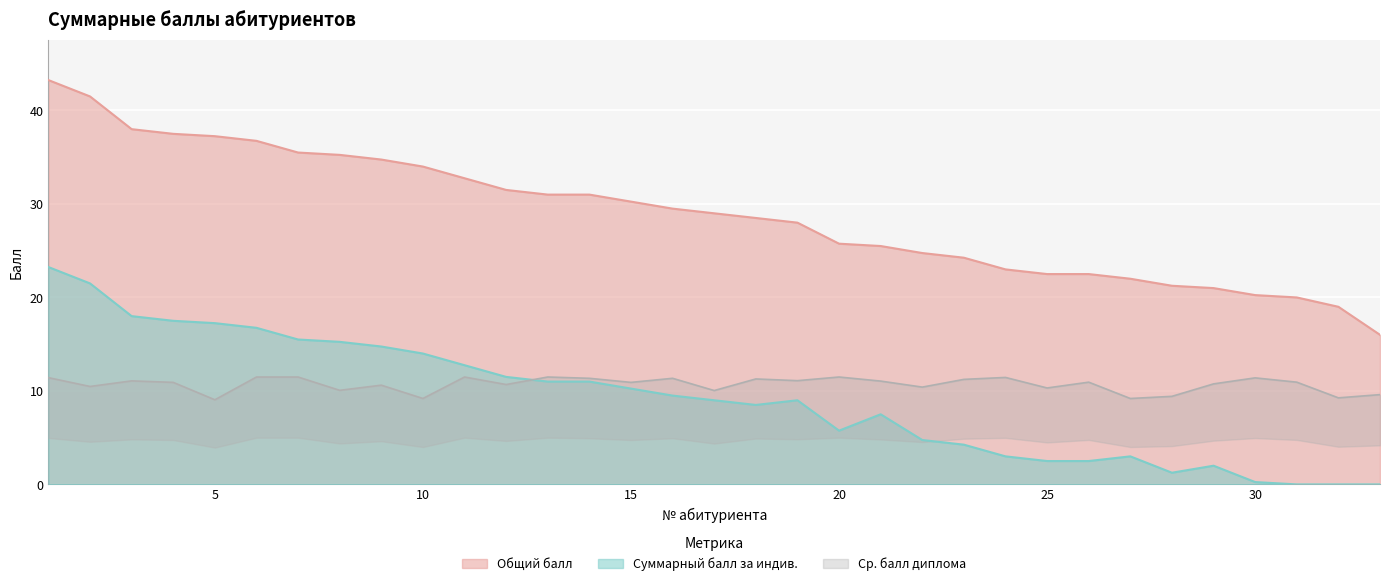

At which category does Суммарный балл за индив. reach its first local peak?

19